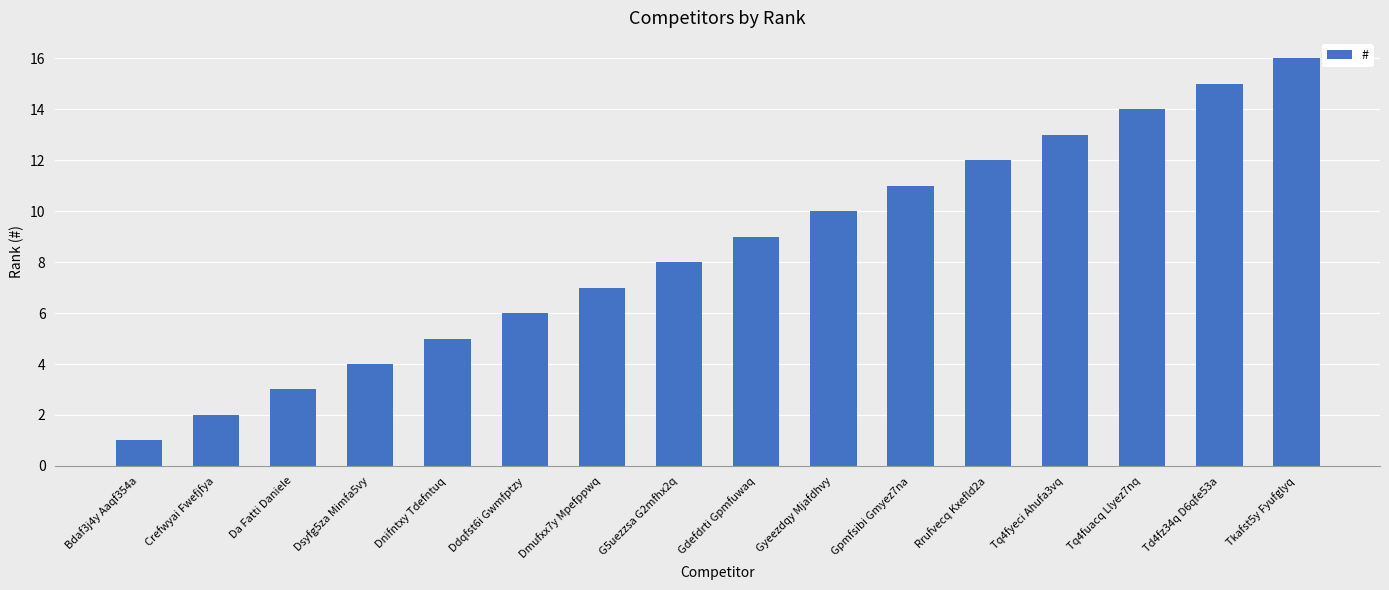

True or false: the data shows 5 at Rrufvecq Kxefld2a.

False